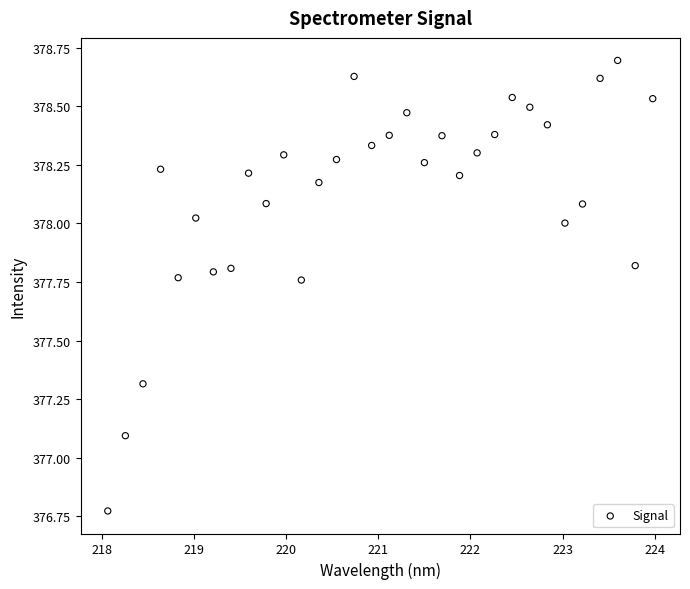

What is the range of X values (max minus min)?

5.9